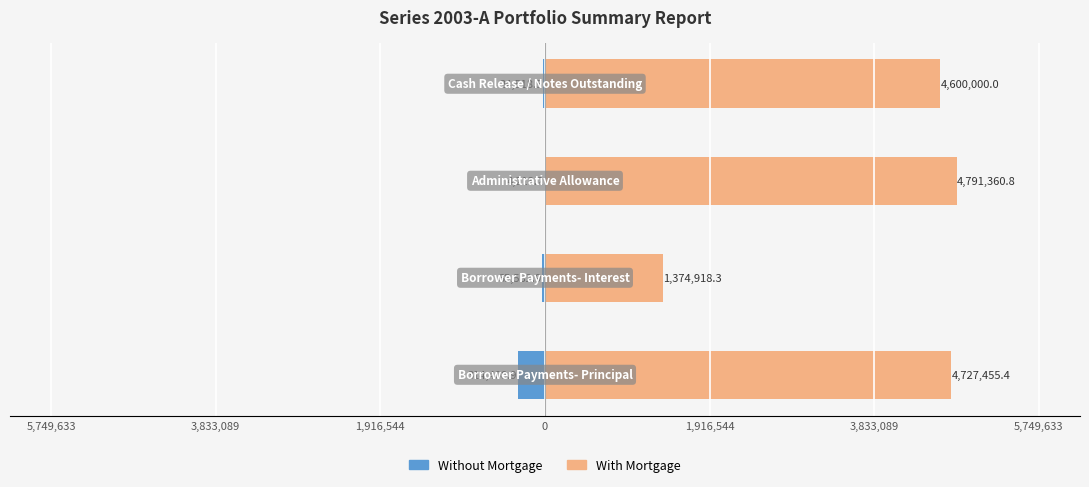

The Without Mortgage series shows -1885.0 at 1,916,544. True or false?

False